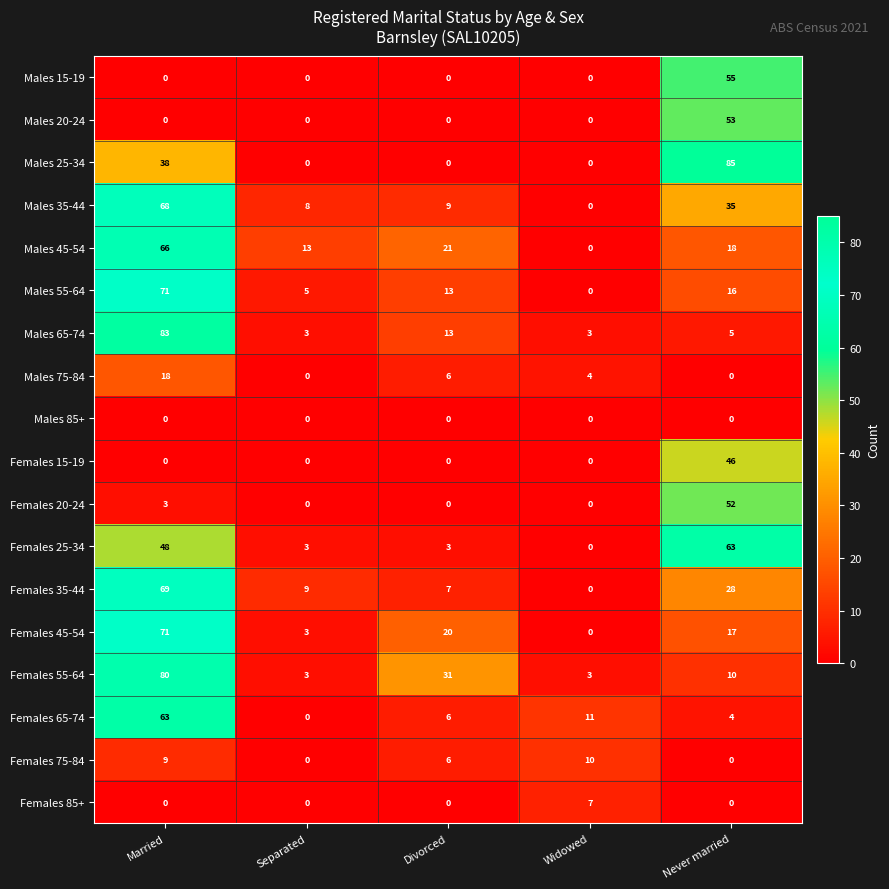

Which label corresponds to the largest value in the chart?

Never married